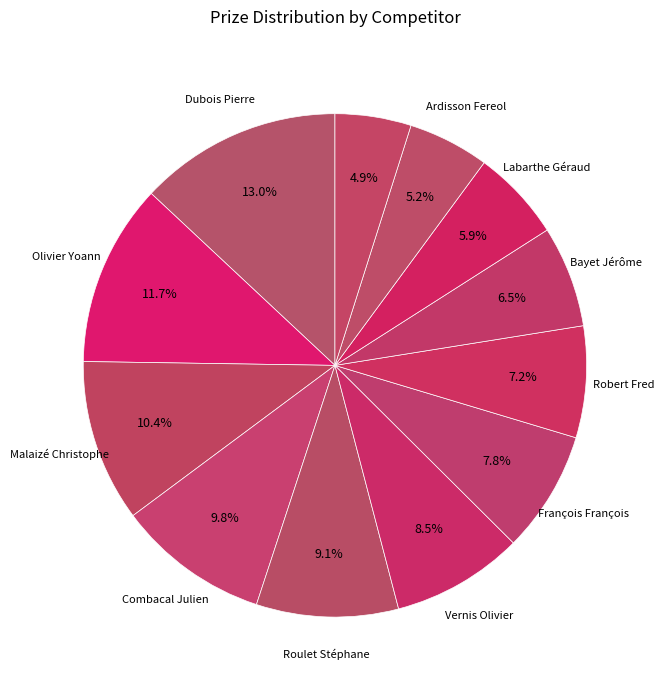

Count the number of slices in the pie.

12